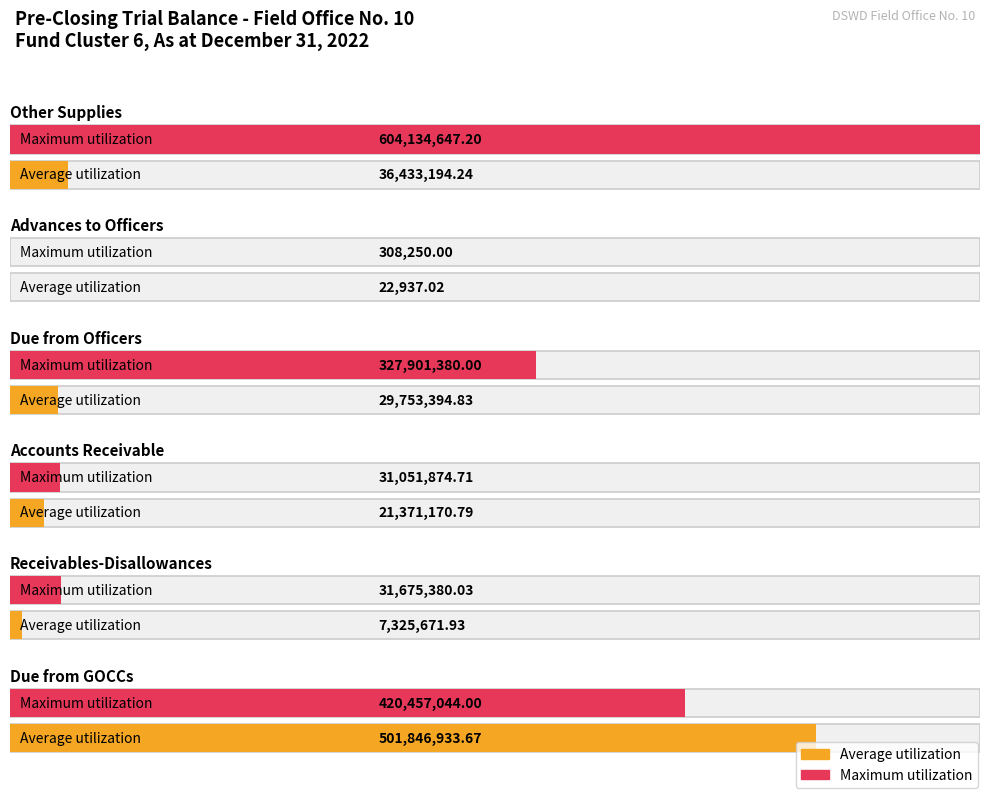

Does the chart contain any negative values?

No